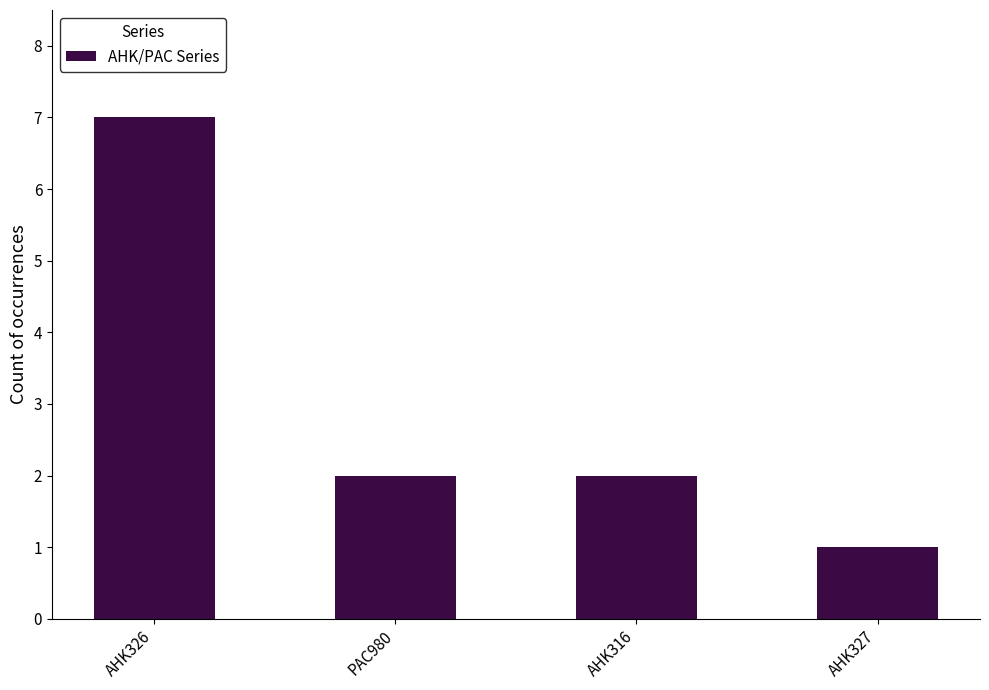

How many bars are there in total?

4